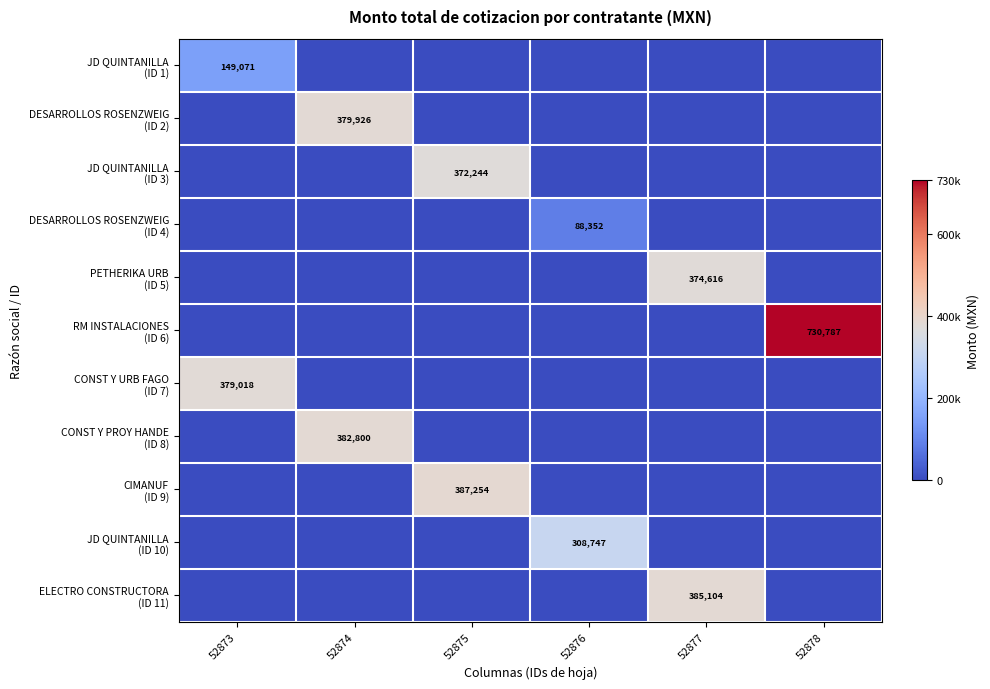

Where is CIMANUF (ID 9) nearest to the value 193627?

52873